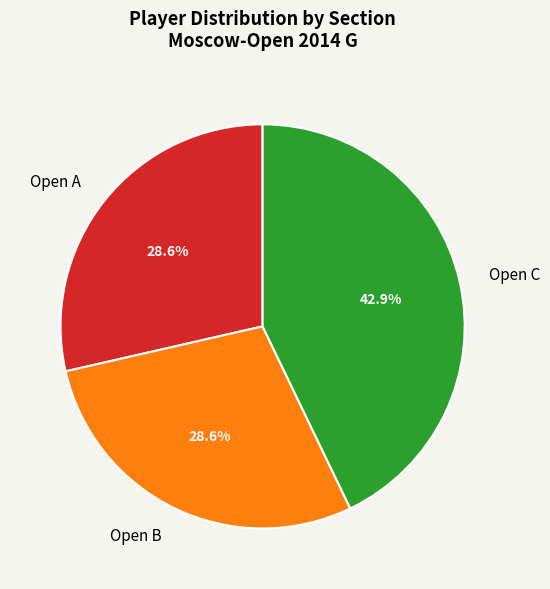

Count the number of slices in the pie.

3